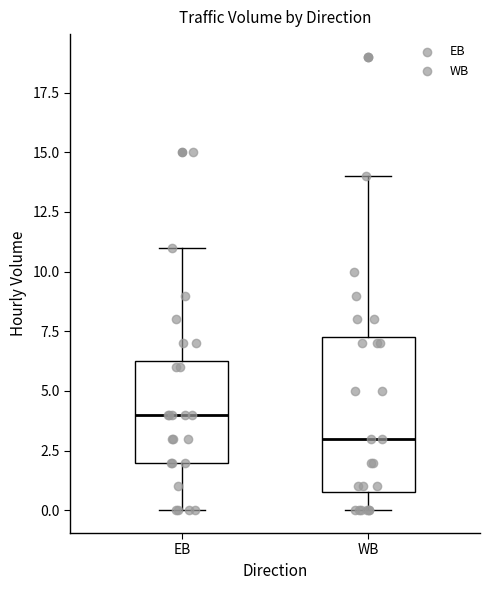

Reading left to right, transcribe this box plot: for each box, give where its median line is, the range the box spans, and where its two whiskers end, as read against the y-axis. The values are not printed on the chart, so give them approximately, as read against the axis.

EB: median 4.0, box 2.0 to 6.5, whiskers 0.0 to 11.0
WB: median 3.0, box 1.0 to 7.5, whiskers 0.0 to 14.0